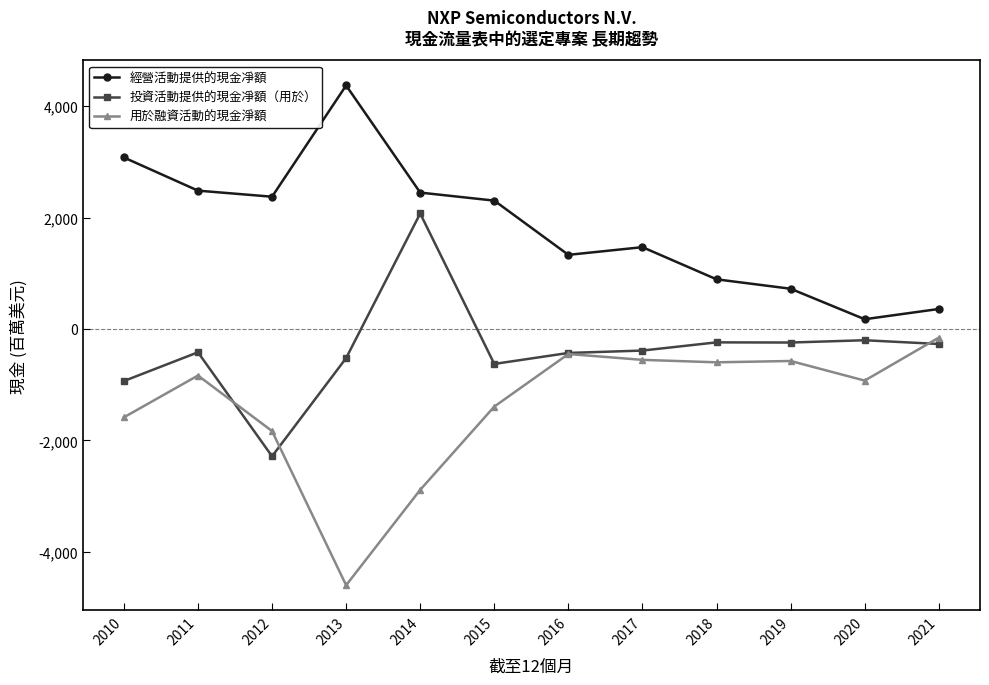

Which series changed the most between 2010 and 2014?

投資活動提供的現金凈額（用於）